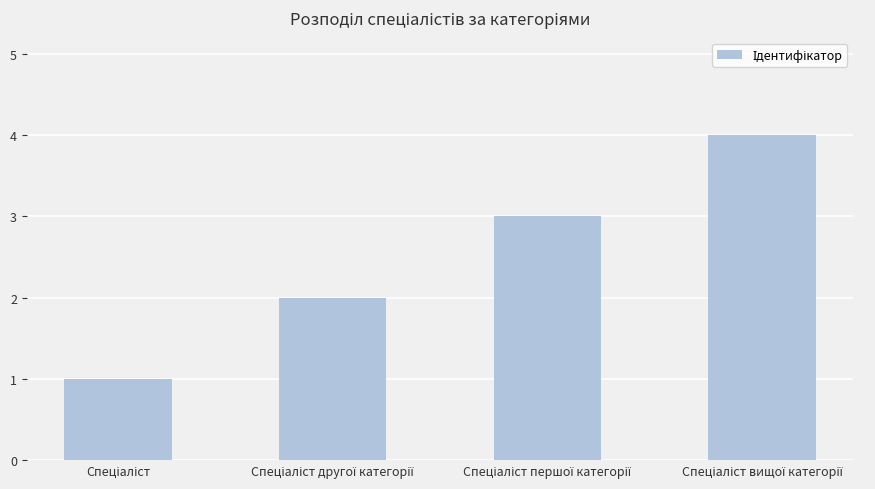

What is the maximum value shown in the chart?

4